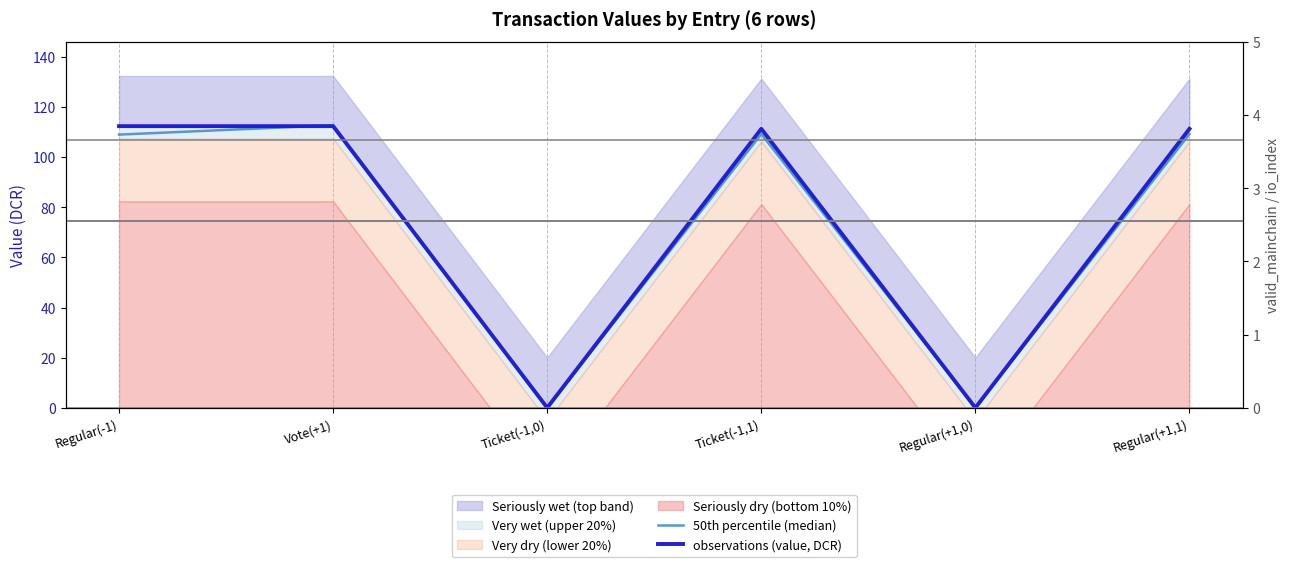

How many interior local valleys does the 50th percentile (median) series have?

2